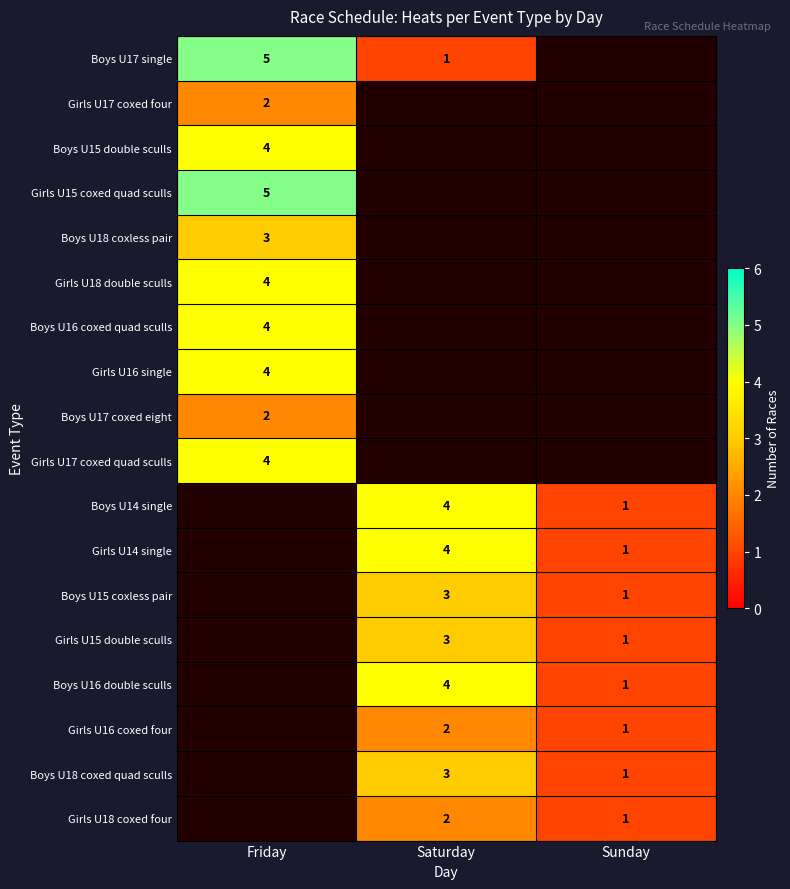

The Girls U18 coxed four series shows 2 at Saturday. True or false?

True